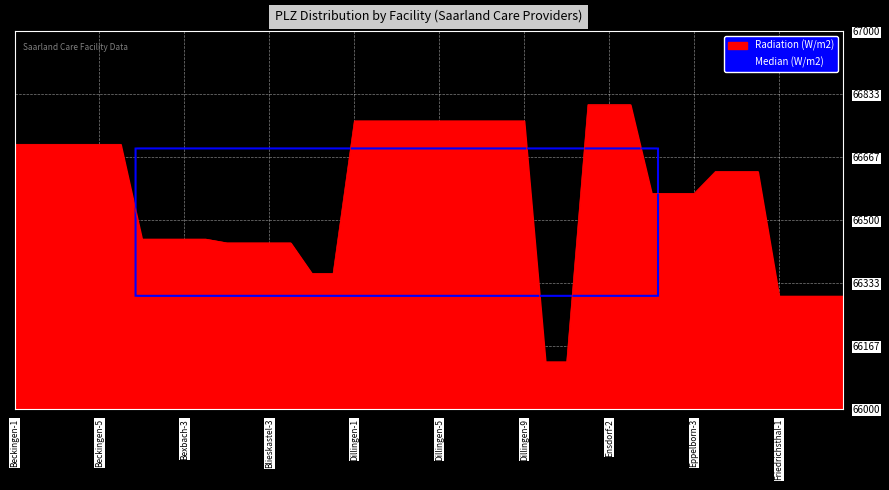

What is the greatest value displayed?

66806